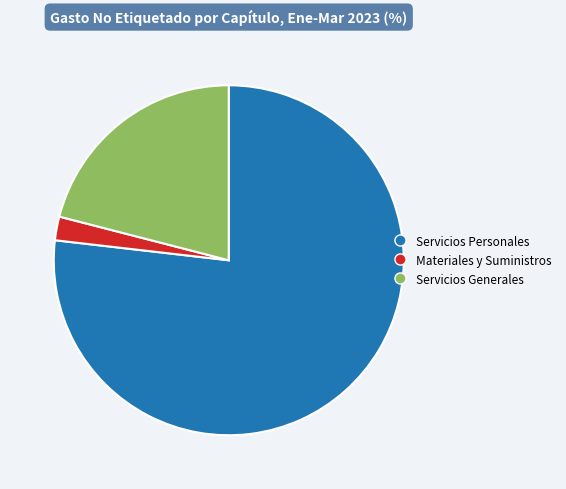

Is there any slice that represents more than half of the pie?

Yes